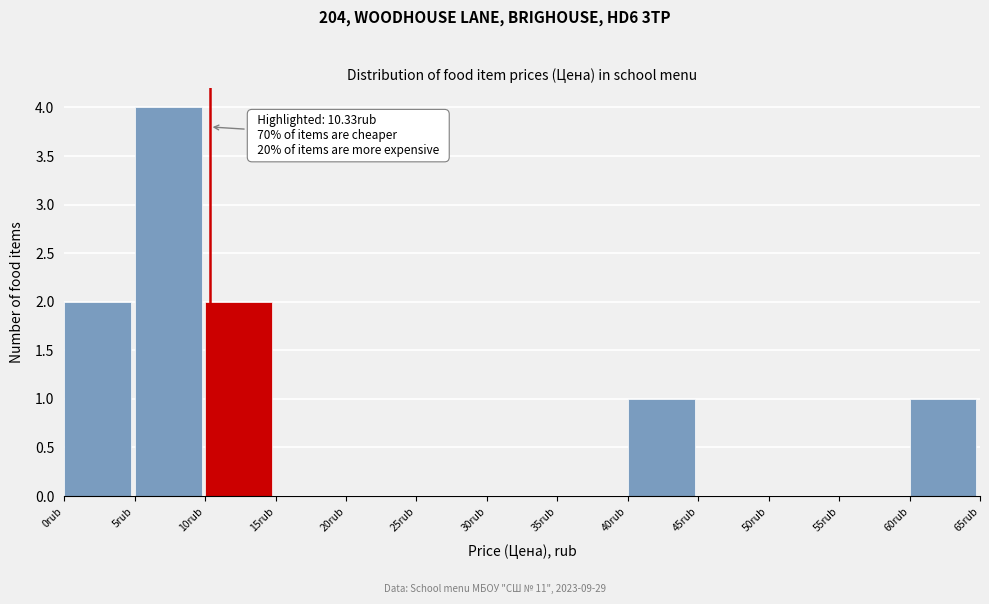

Which range on the x-axis has the tallest bar?

5 to 10